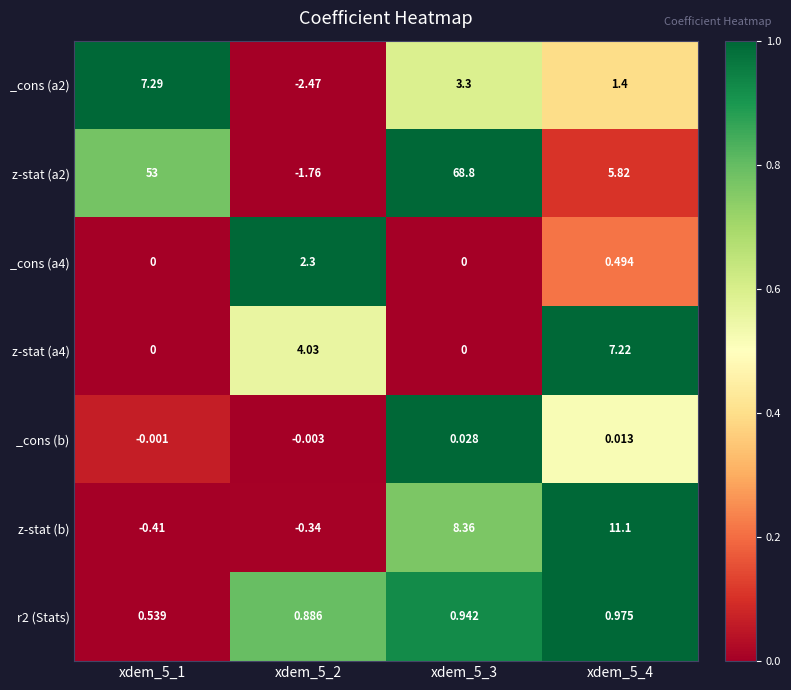

At which category is the sum across all series the highest?

xdem_5_3